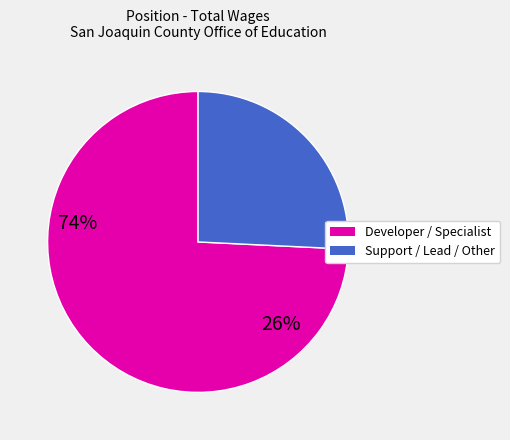

Does any single category account for the majority?

Yes